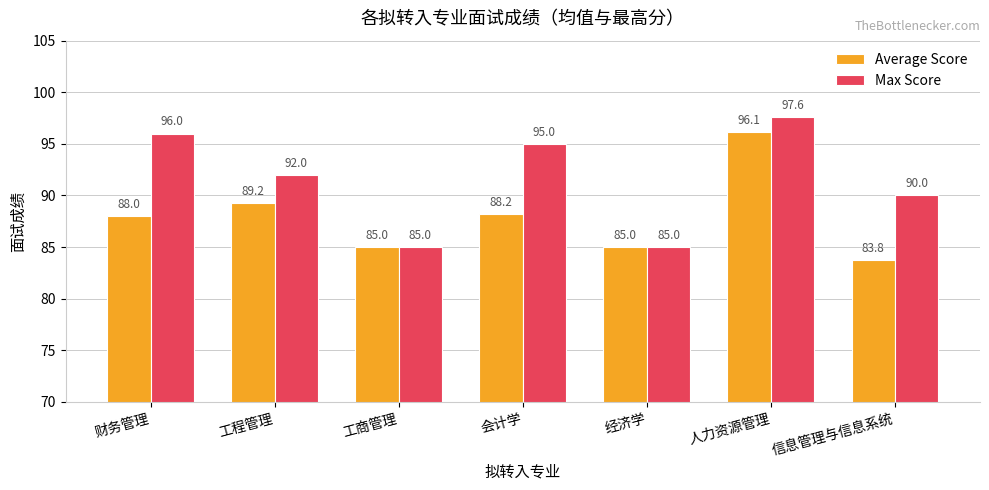

Which series has the largest range (max minus min)?

Max Score